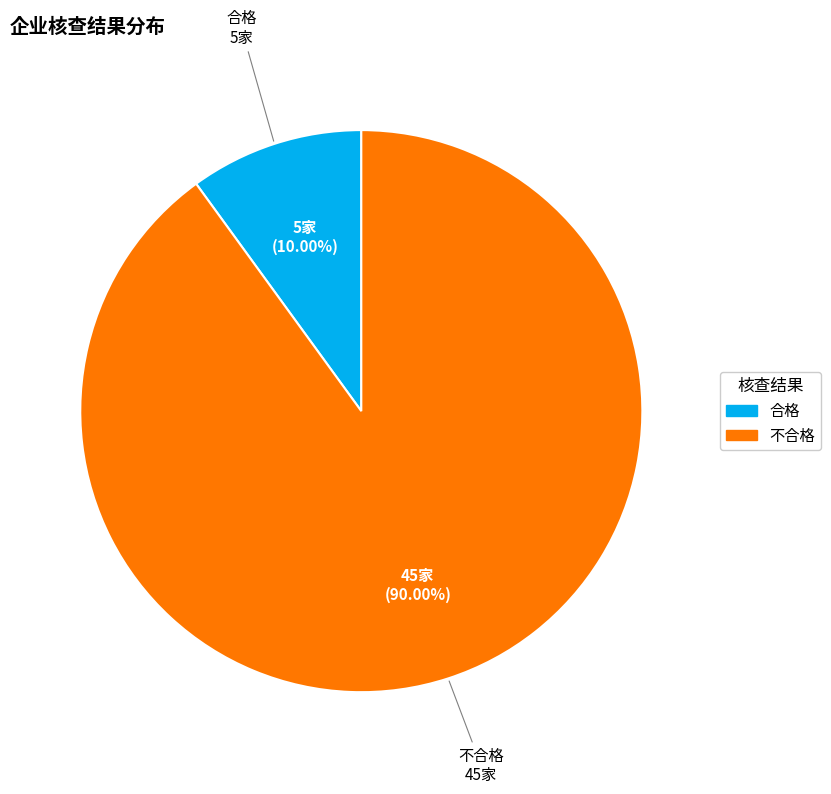

To the nearest percent, what is the difference between the 合格 and 不合格 slice percentages?

80%